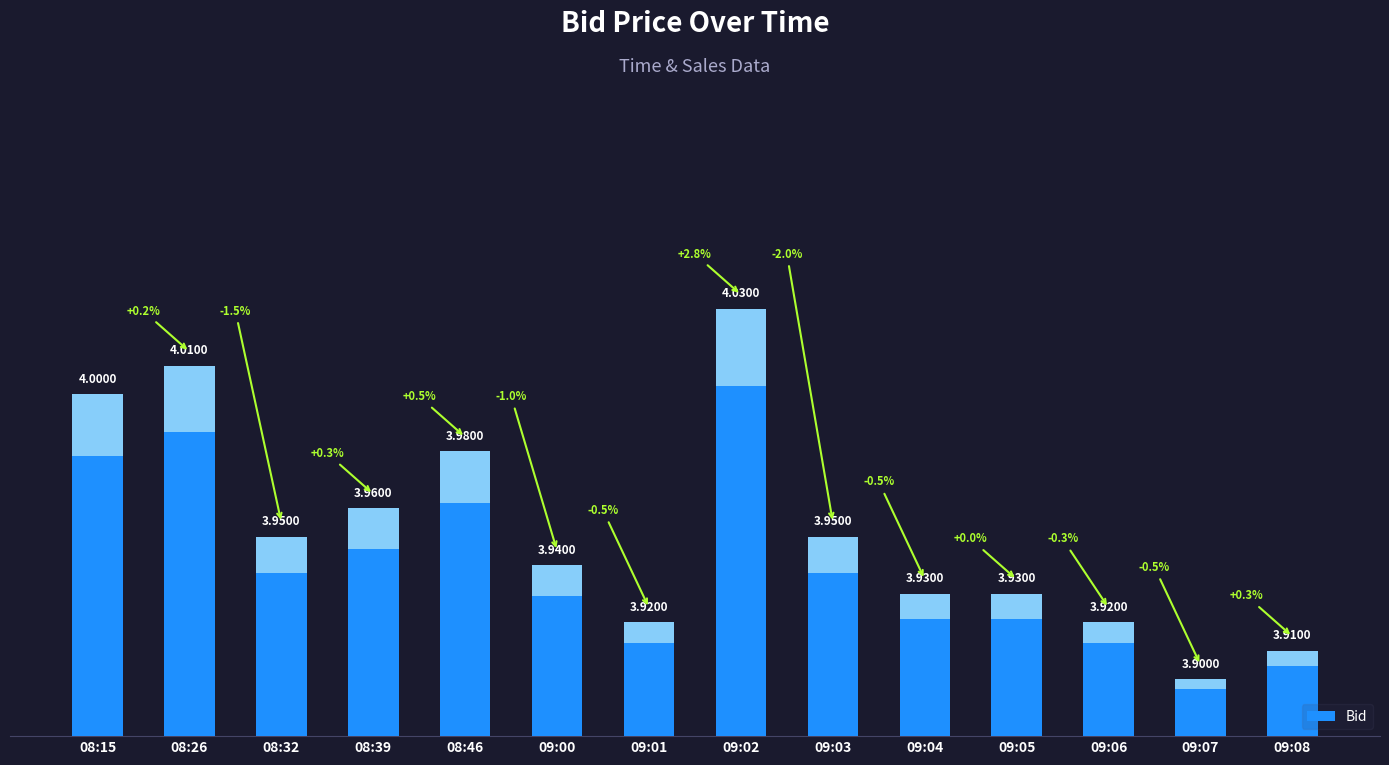

What is the label of the 3rd bar from the right?

09:06